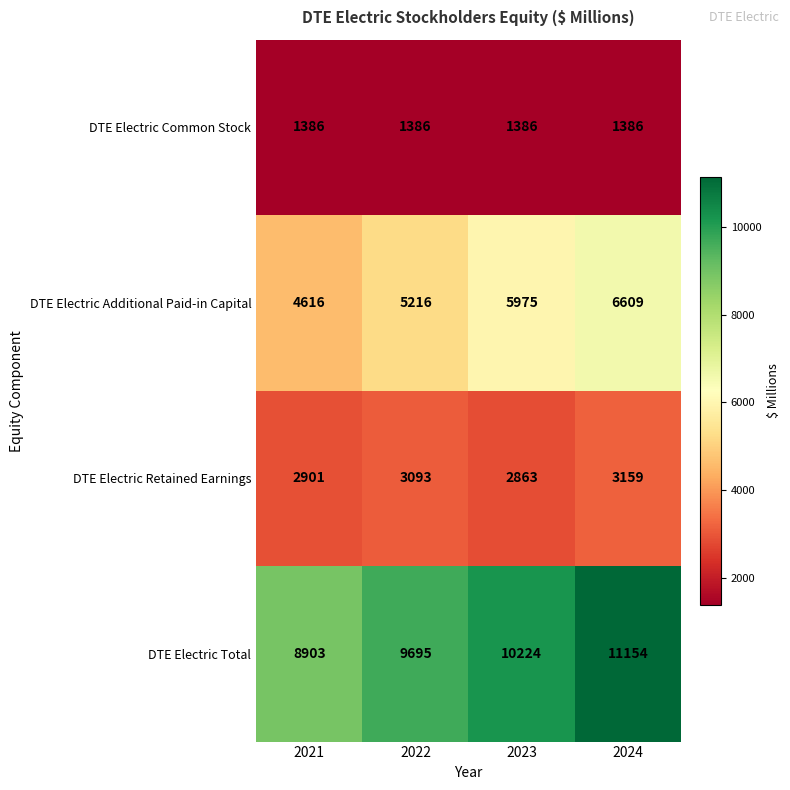

Reading left to right, transcribe all the data shown in this chart.

DTE Electric Common Stock: 2021=1386	2022=1386	2023=1386	2024=1386
DTE Electric Additional Paid-in Capital: 2021=4616	2022=5216	2023=5975	2024=6609
DTE Electric Retained Earnings: 2021=2901	2022=3093	2023=2863	2024=3159
DTE Electric Total: 2021=8903	2022=9695	2023=10224	2024=11154